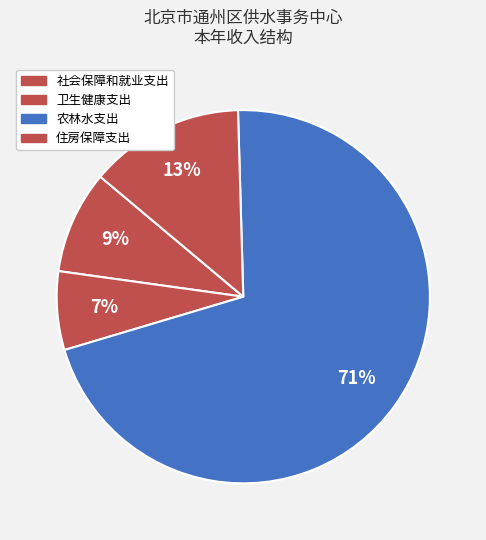

What percentage is the 住房保障支出 slice, to the nearest percent?

13%